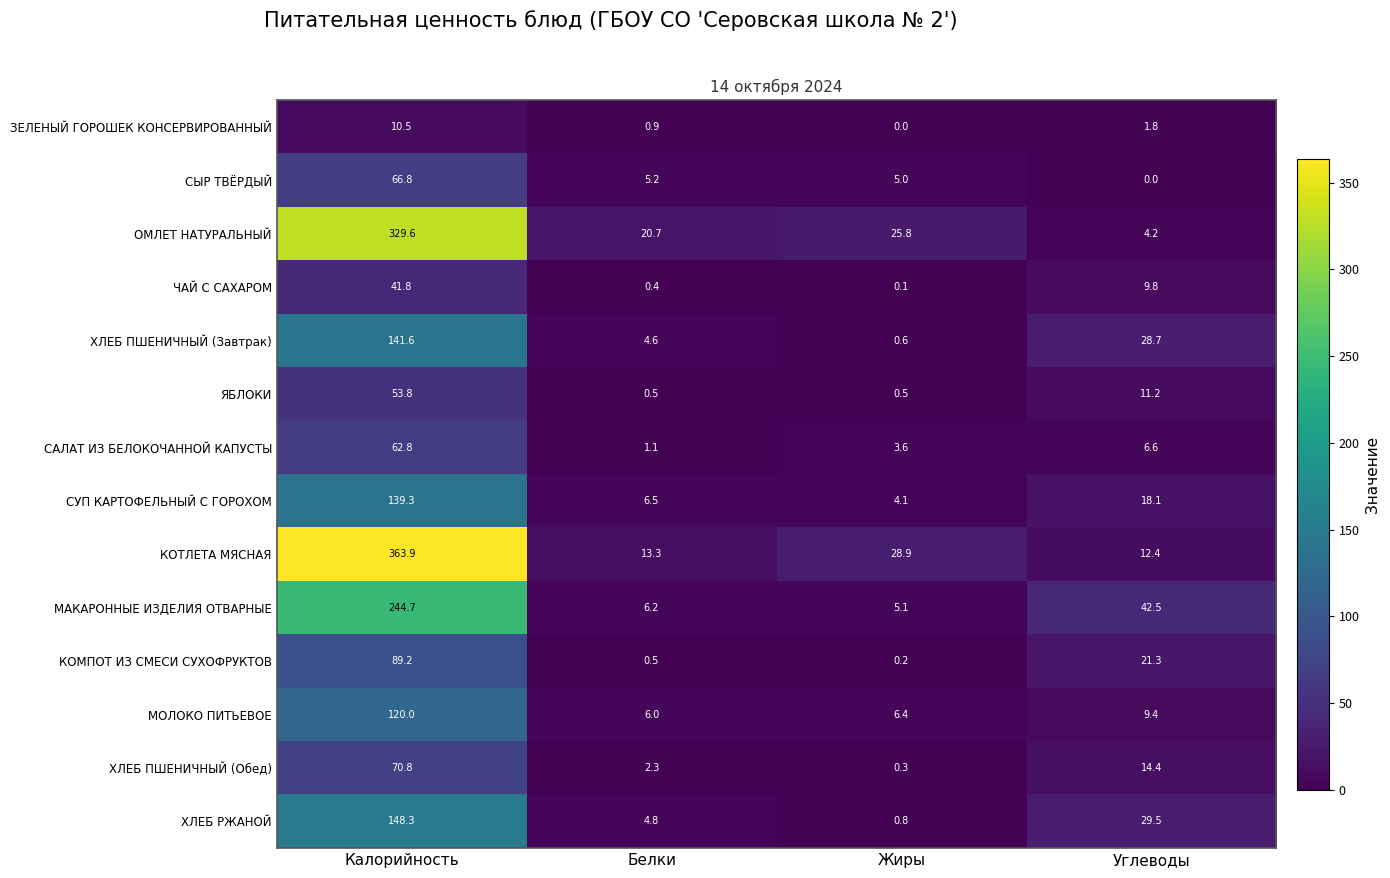

What is the spread (max minus min) of values at Калорийность?

353.4